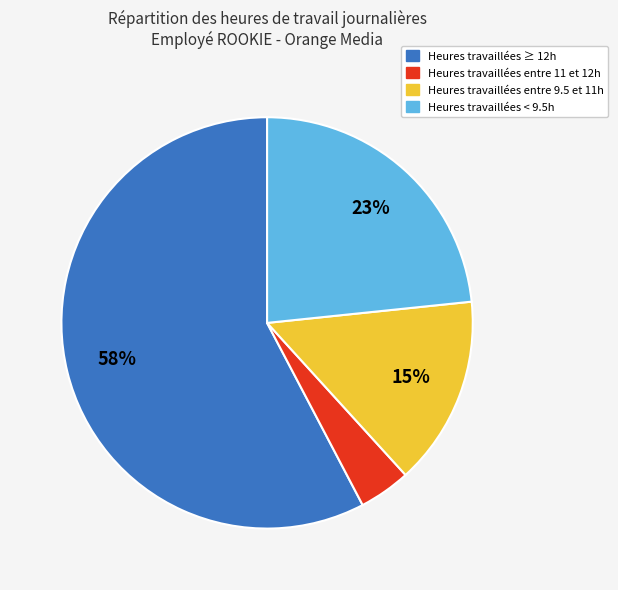

Is Heures travaillées ≥ 12h the majority of the pie?

Yes